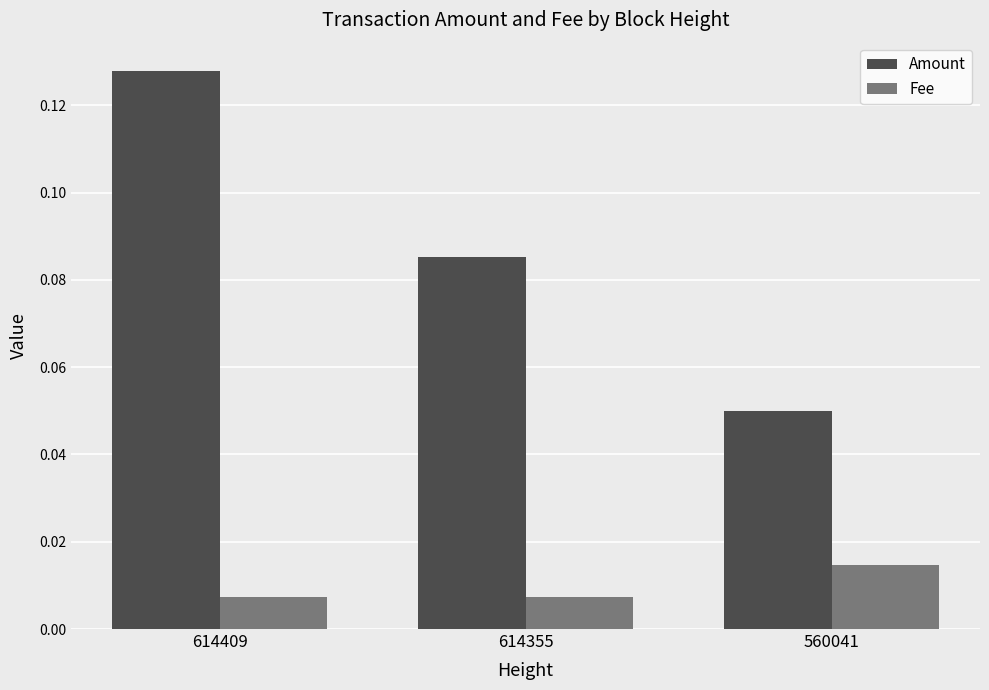

Which series has the largest total across all categories?

Amount